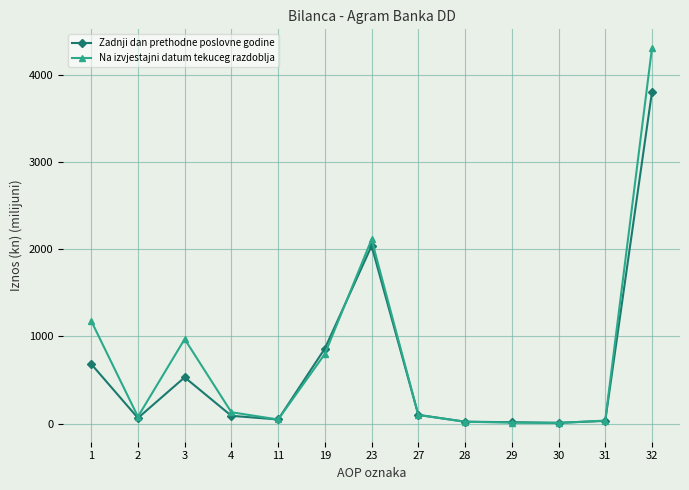

At which category does Na izvjestajni datum tekuceg razdoblja reach its first local peak?

3